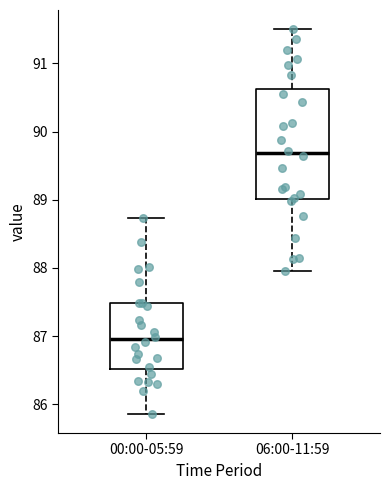

Comparing the boxes themselves (not the whiskers), which one is the tallest?

06:00-11:59